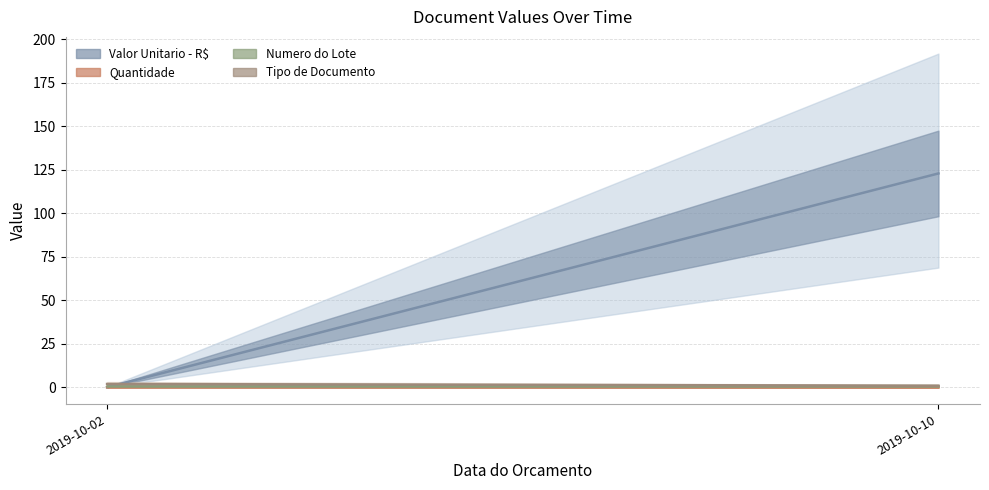

The value of Valor Unitario - R$ at 2019-10-02 is 0.1. True or false?

False